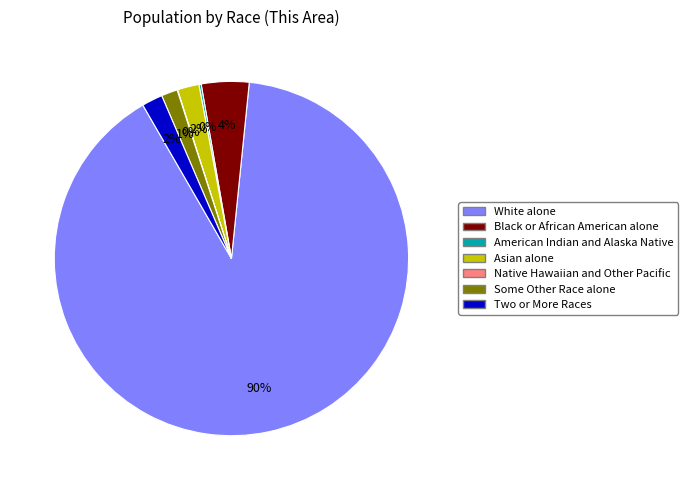

What is the largest slice in the pie chart?

White alone